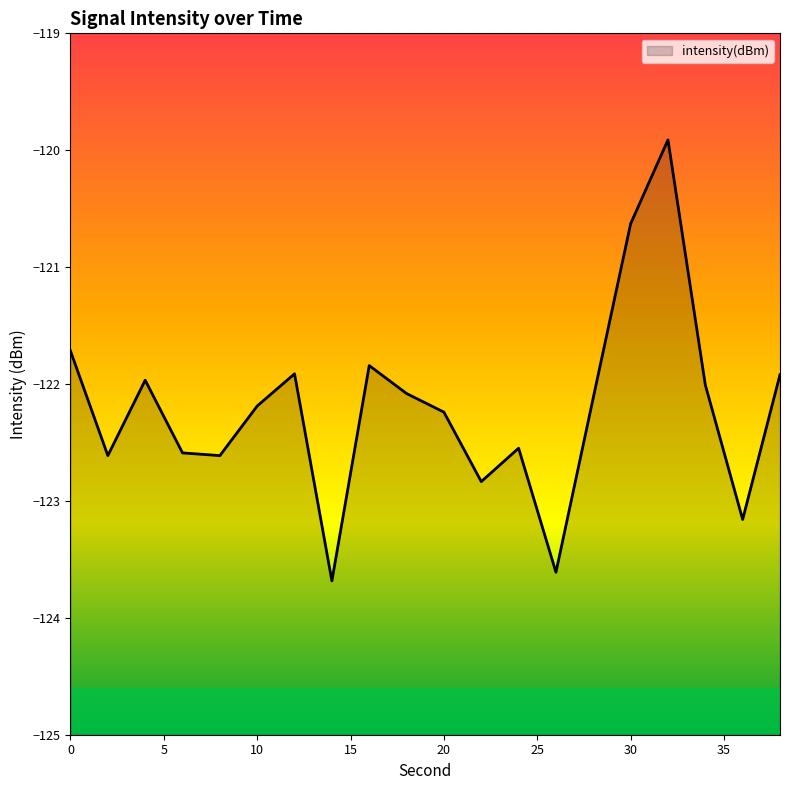

How many interior local peaks (higher than both neighbors) does the data have?

5